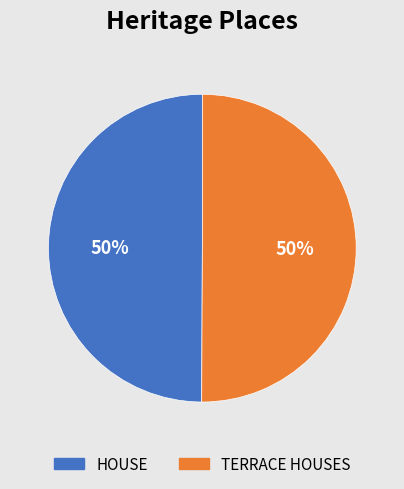

What percentage is the TERRACE HOUSES slice, to the nearest percent?

50%